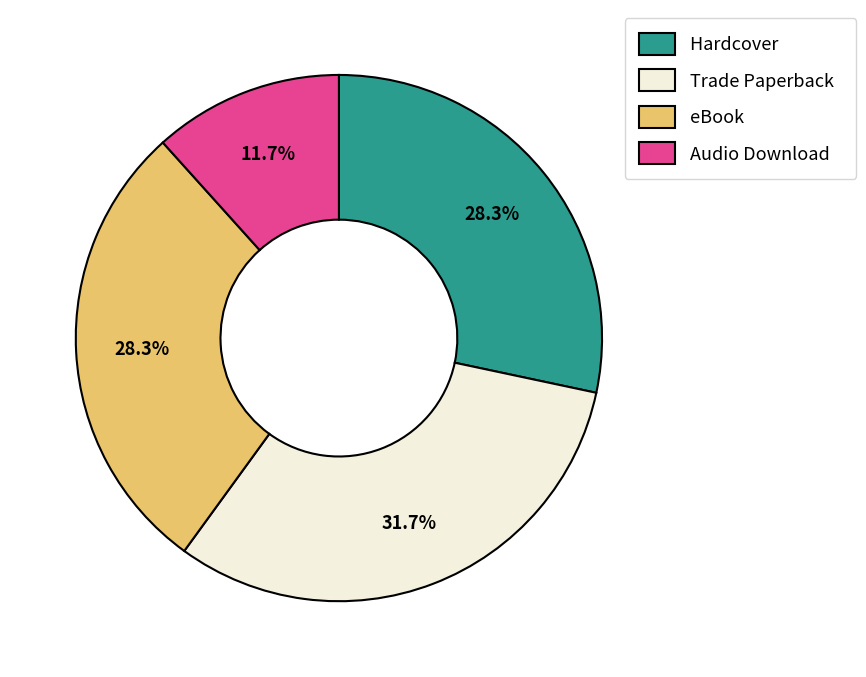

To the nearest percent, what is the difference between the largest and smallest slice percentages?

20%